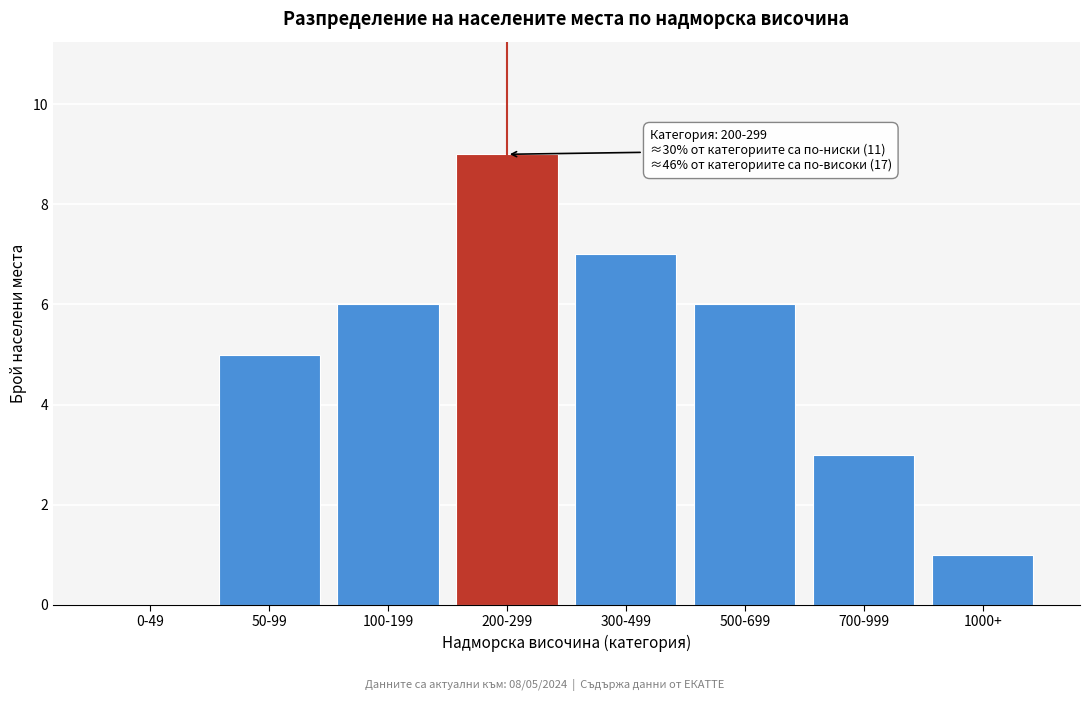

Reading left to right, extract all data points from this chart.

0-49=0	50-99=5	100-199=6	200-299=9	300-499=7	500-699=6	700-999=3	1000+=1